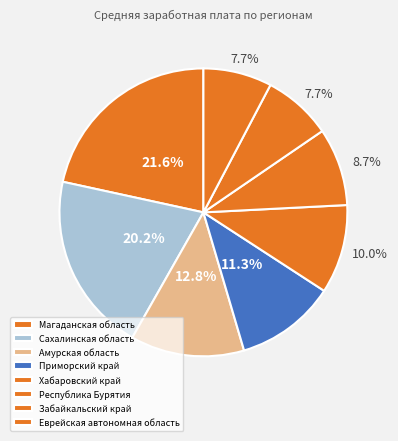

How many slices are in this pie chart?

8